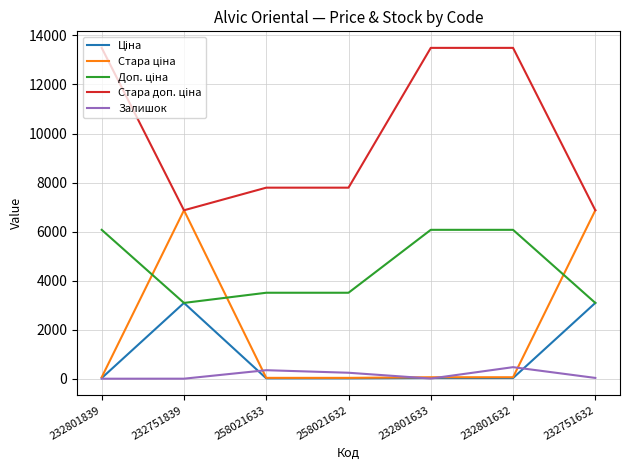

True or false: Залишок has a value of 471.0 at 232801632.

True